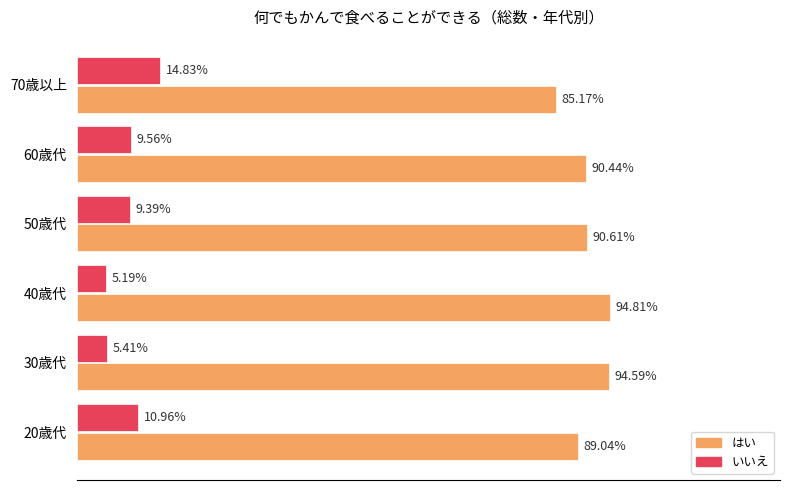

What are all the series names shown in the legend?

はい, いいえ